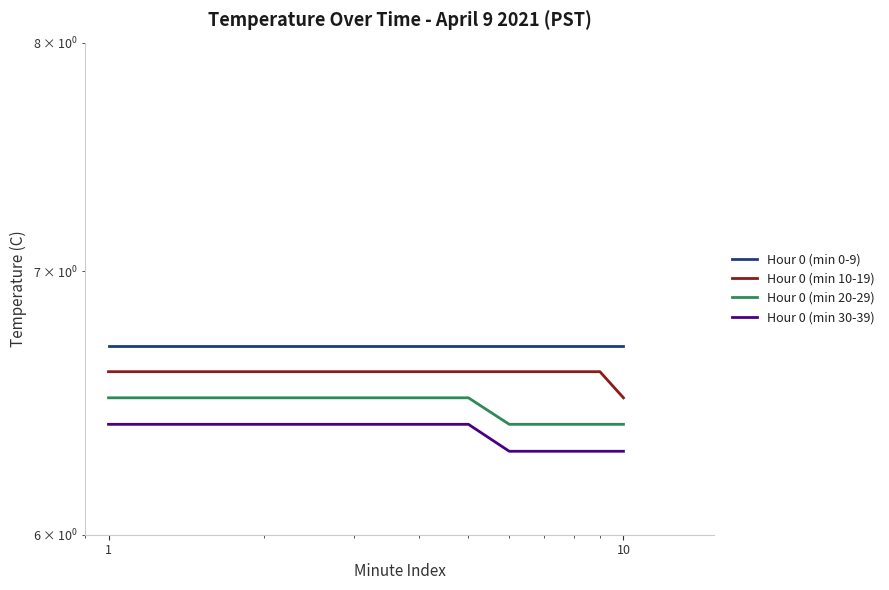

True or false: Hour 0 (min 20-29) and Hour 0 (min 30-39) intersect in this chart.

False